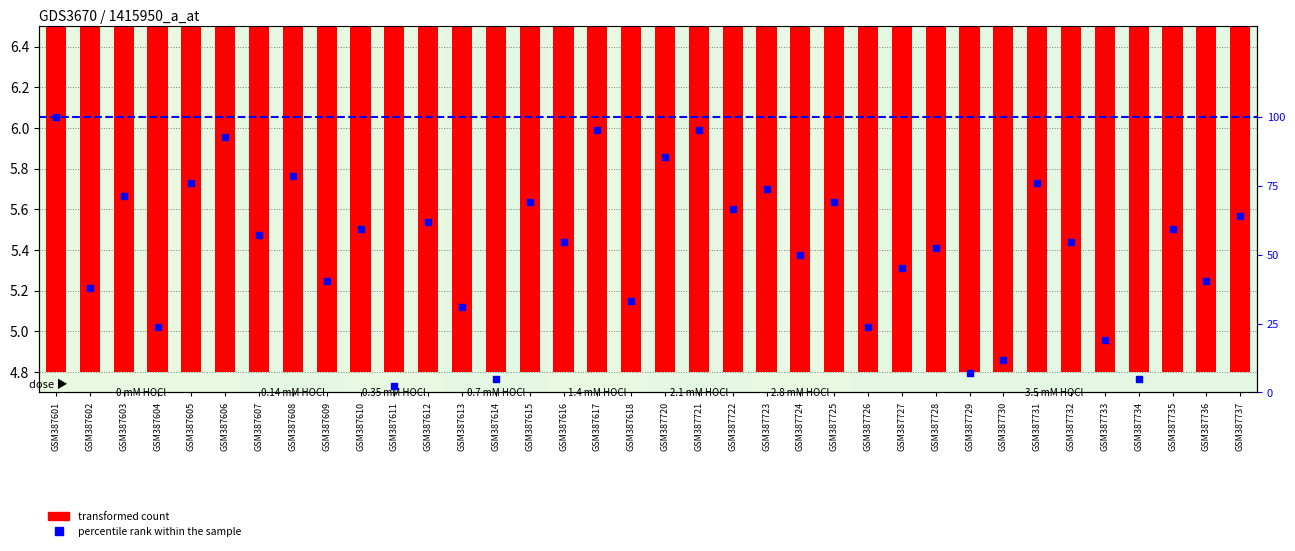

What is the sum of all transformed count values?

192.8